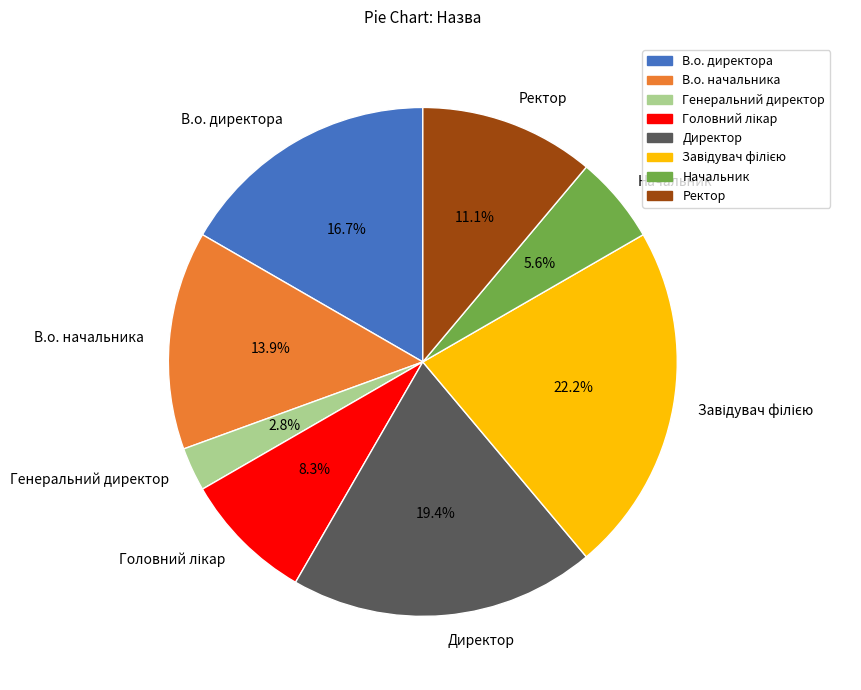

Which category has the smallest portion of the pie?

Генеральний директор